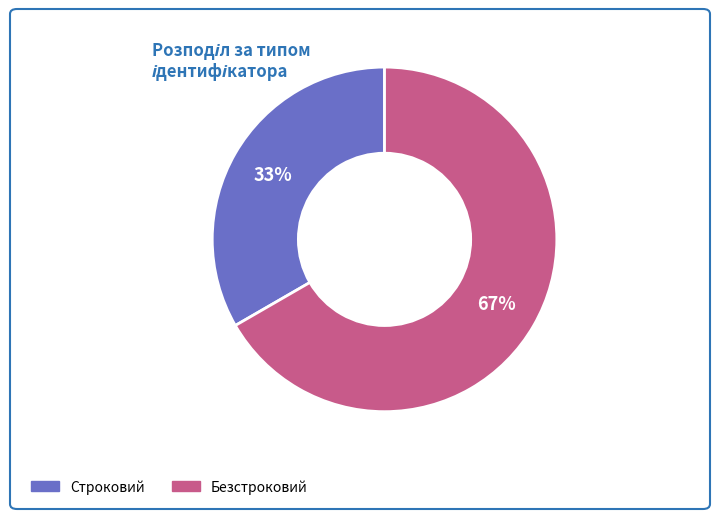

Do Строковий and Безстроковий together represent more than half of the pie?

Yes